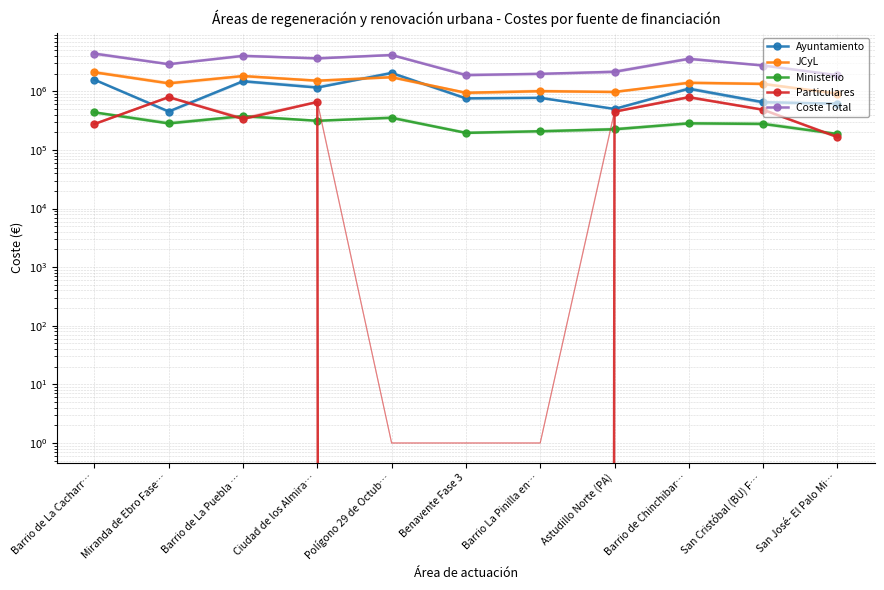

How many interior local valleys does the Coste Total series have?

3